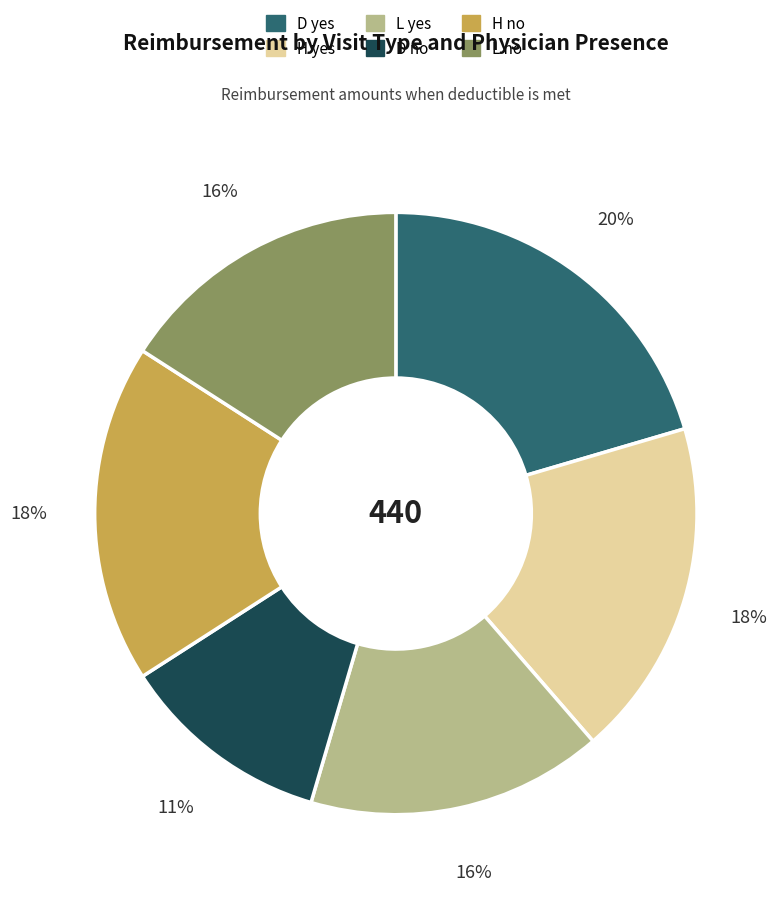

Is D no the majority of the pie?

No